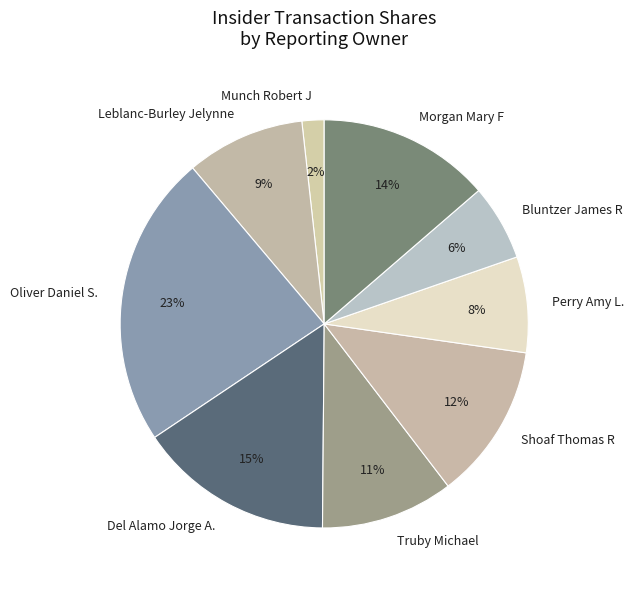

How many segments does this pie chart have?

9